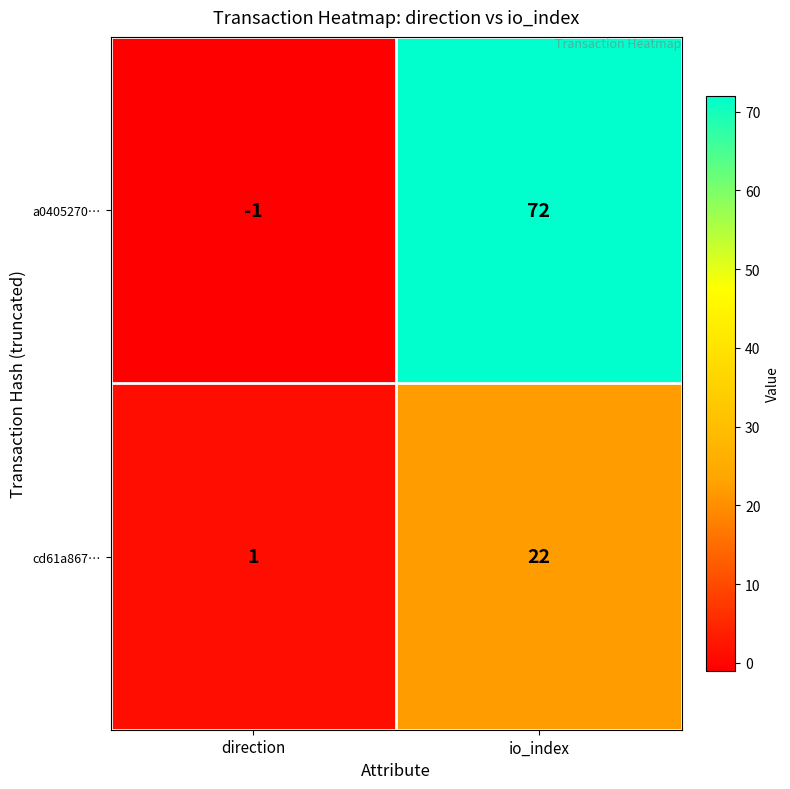

Reading right to left, transcribe all the data shown in this chart.

a0405270…: 72	-1
cd61a867…: 22	1